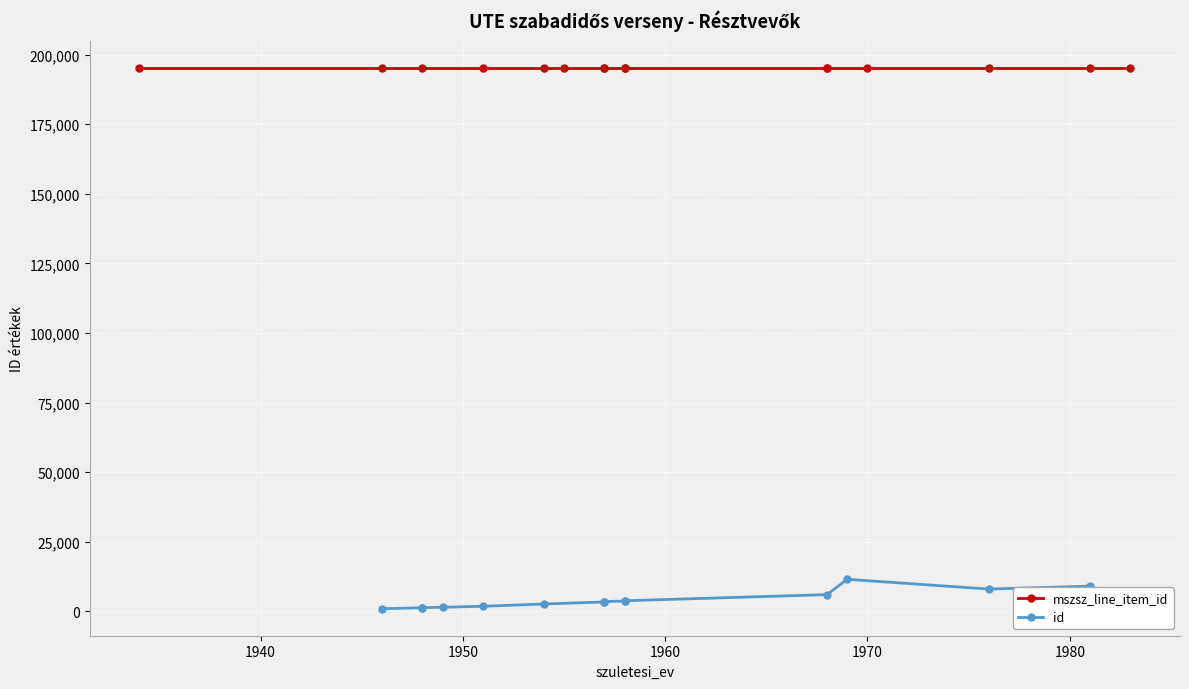

True or false: mszsz_line_item_id has a value of 119850 at 28.

False